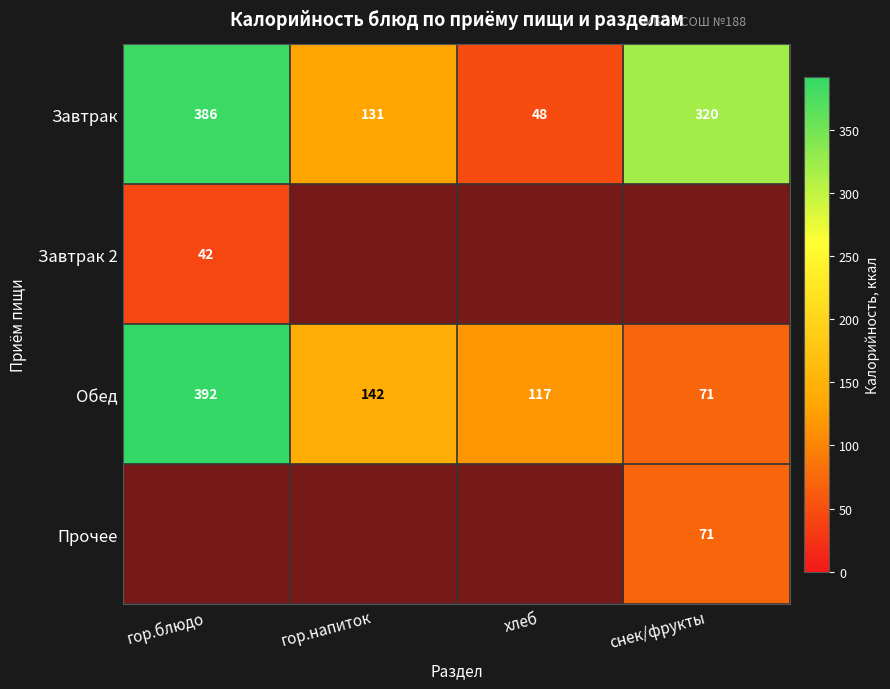

What is the sum of the Обед values at хлеб and гор.блюдо?

509